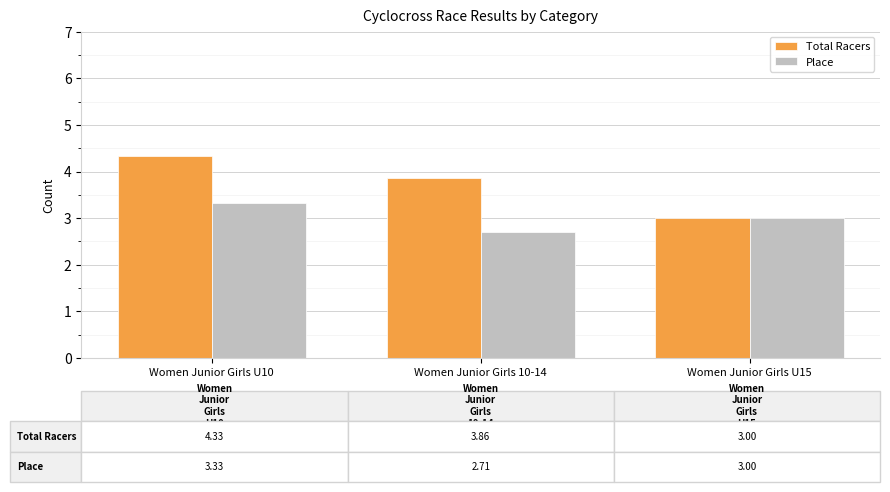

Reading left to right, what are all the values shown in this chart?

Total Racers: 4.3	3.9	3.0
Place: 3.3	2.7	3.0